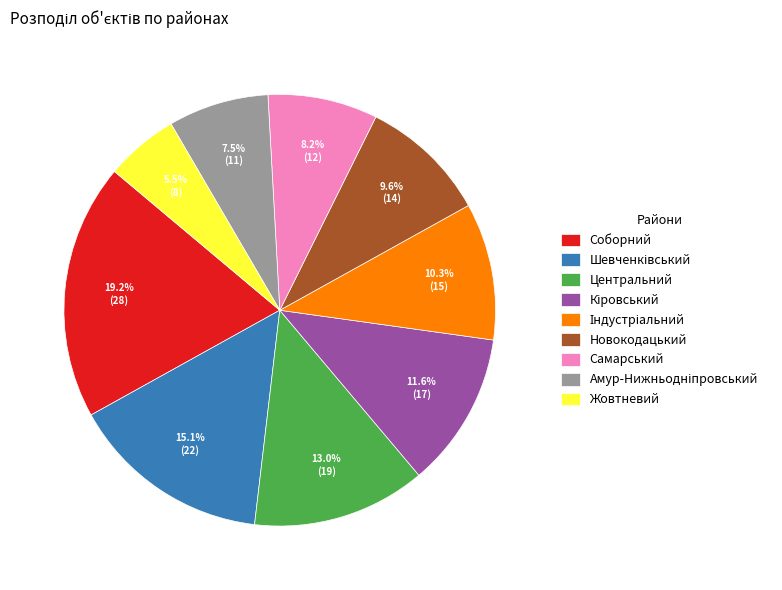

Is there a majority slice in this chart?

No